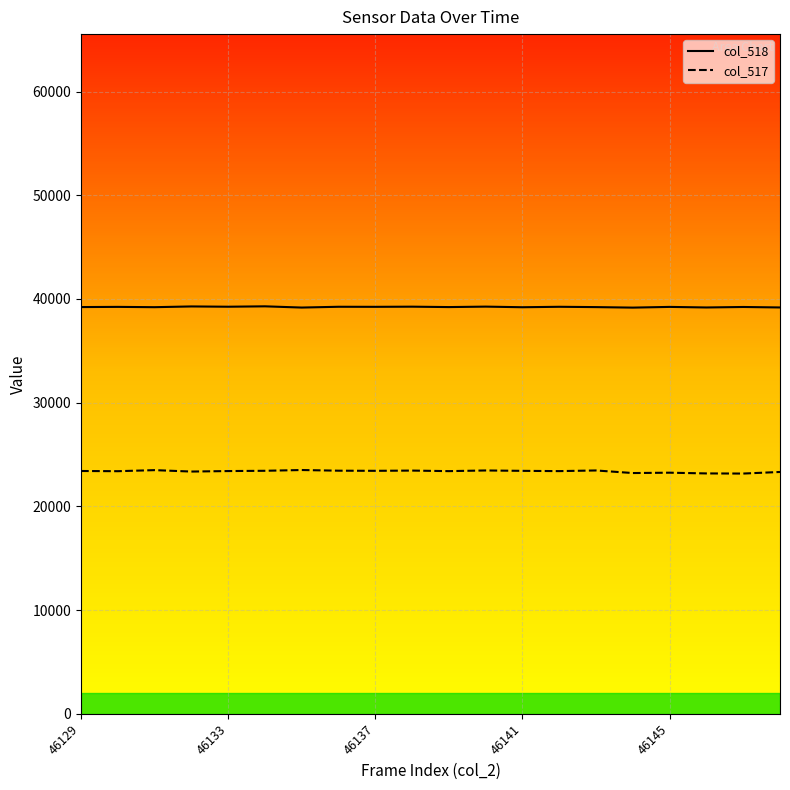

Is it true that col_518 equals 19702 at 10?

False